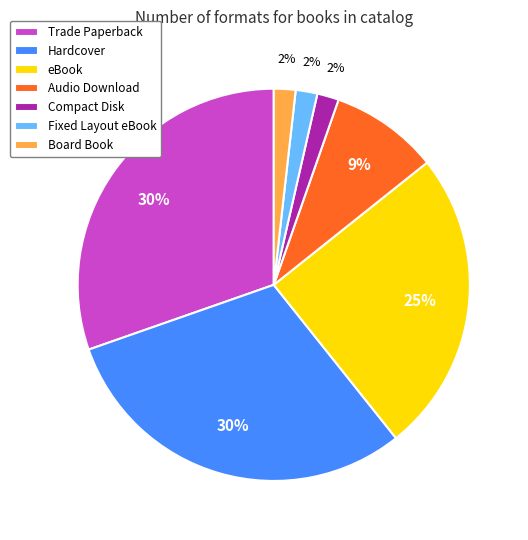

How many segments does this pie chart have?

7